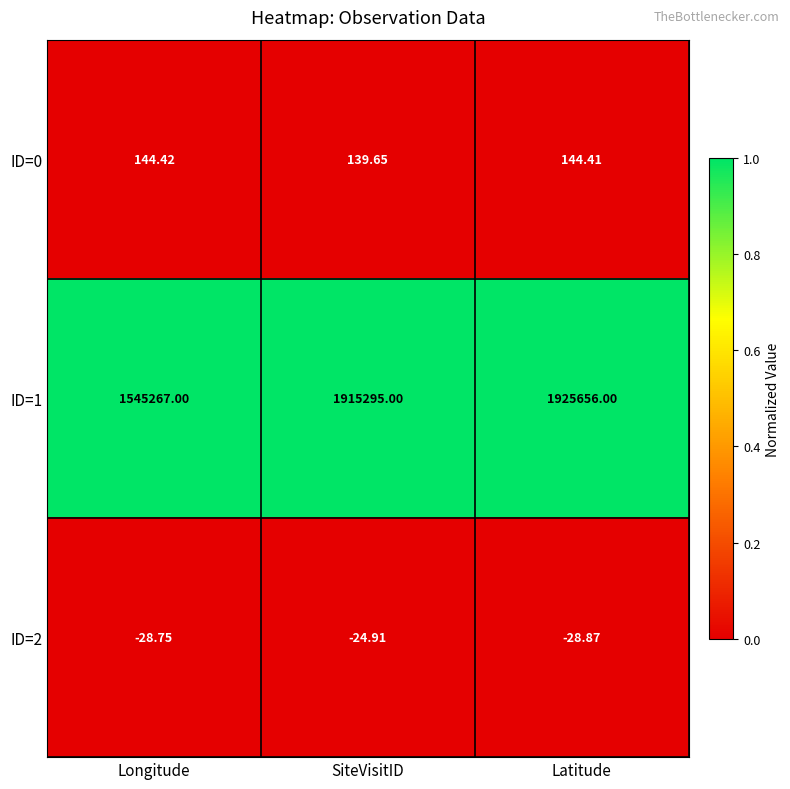

Which category has the lowest value across all series?

Latitude